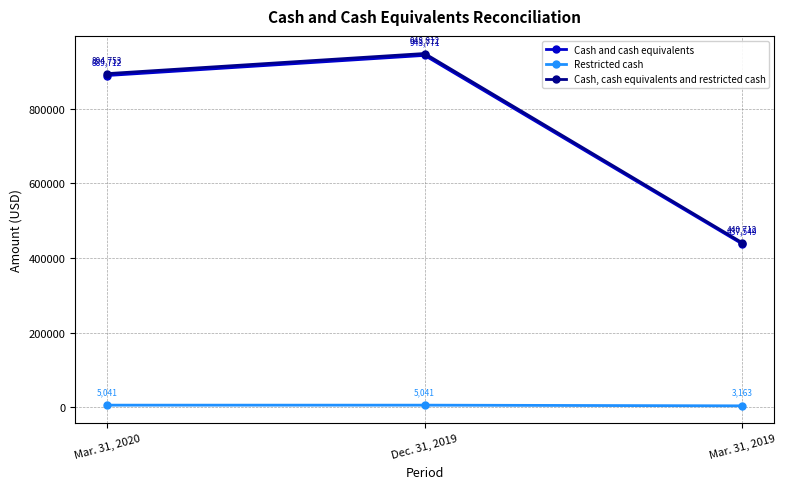

At how many categories does at least one series exceed 748946?

2